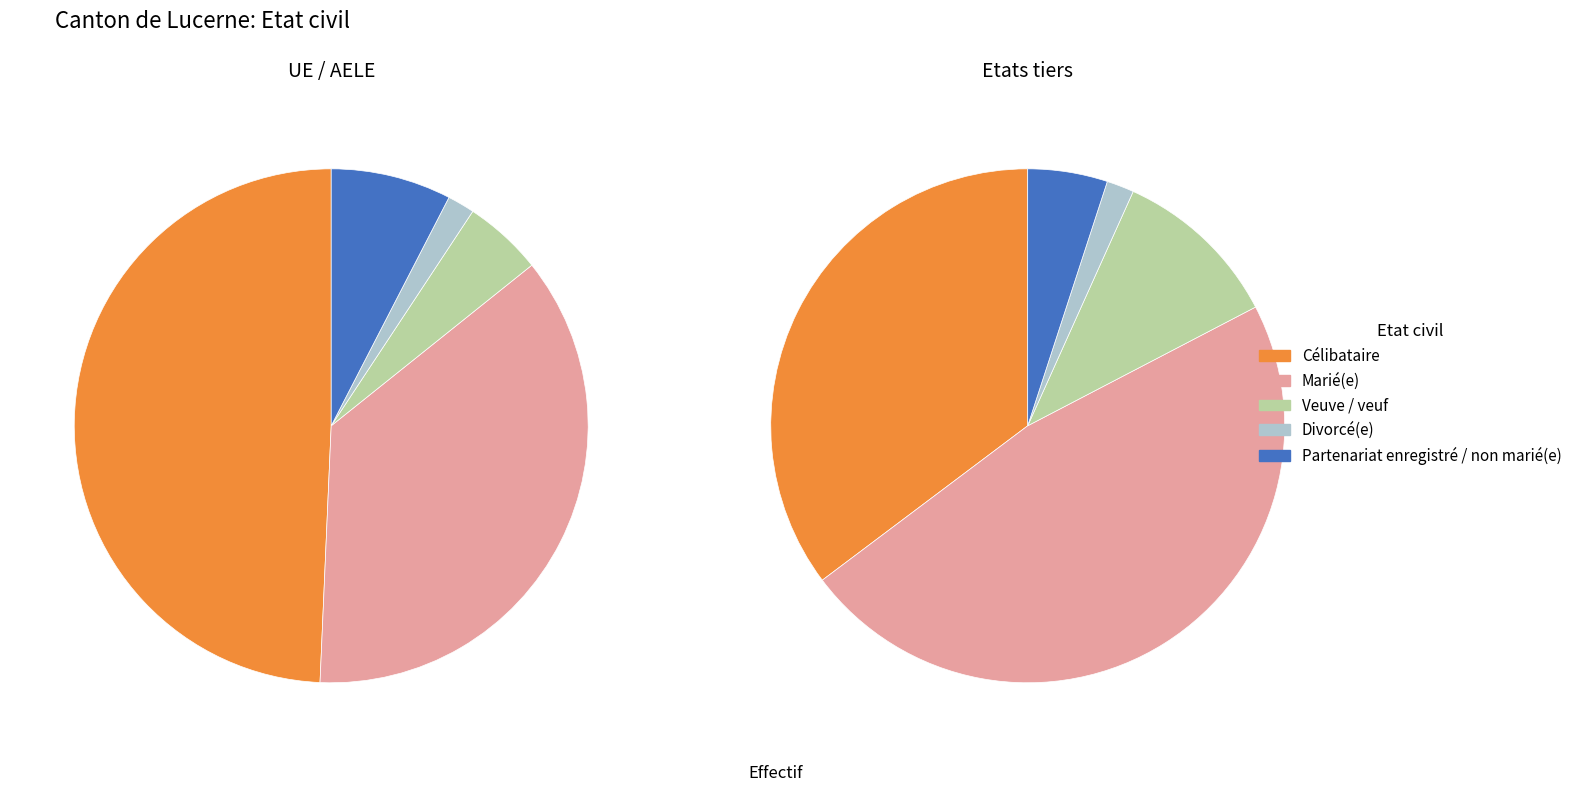

Is Divorcé(e) the majority of the pie?

No